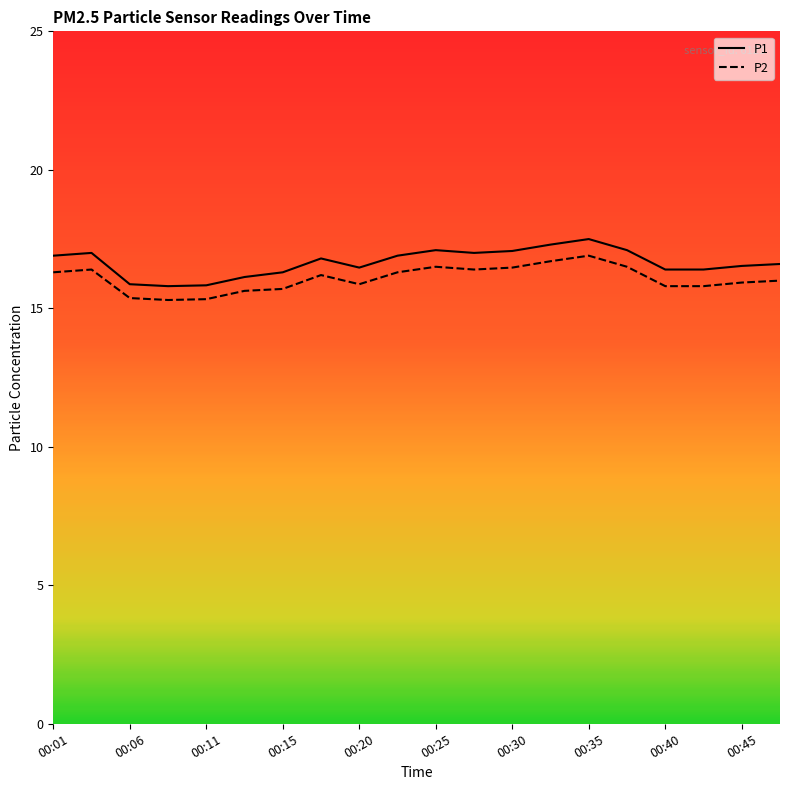

Where is P1 nearest to the value 16?

00:13